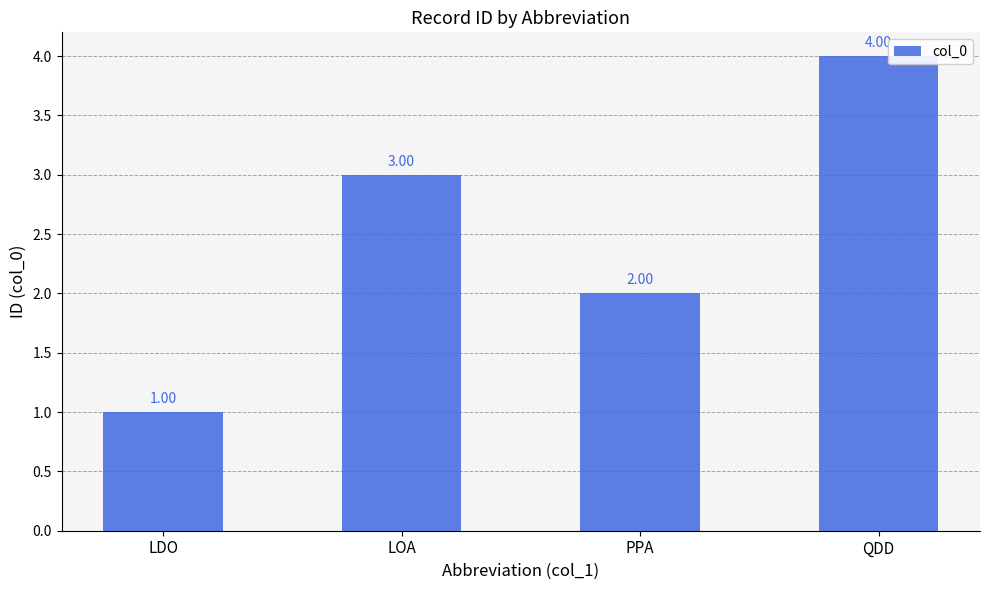

At which label is the value closest to 2?

PPA